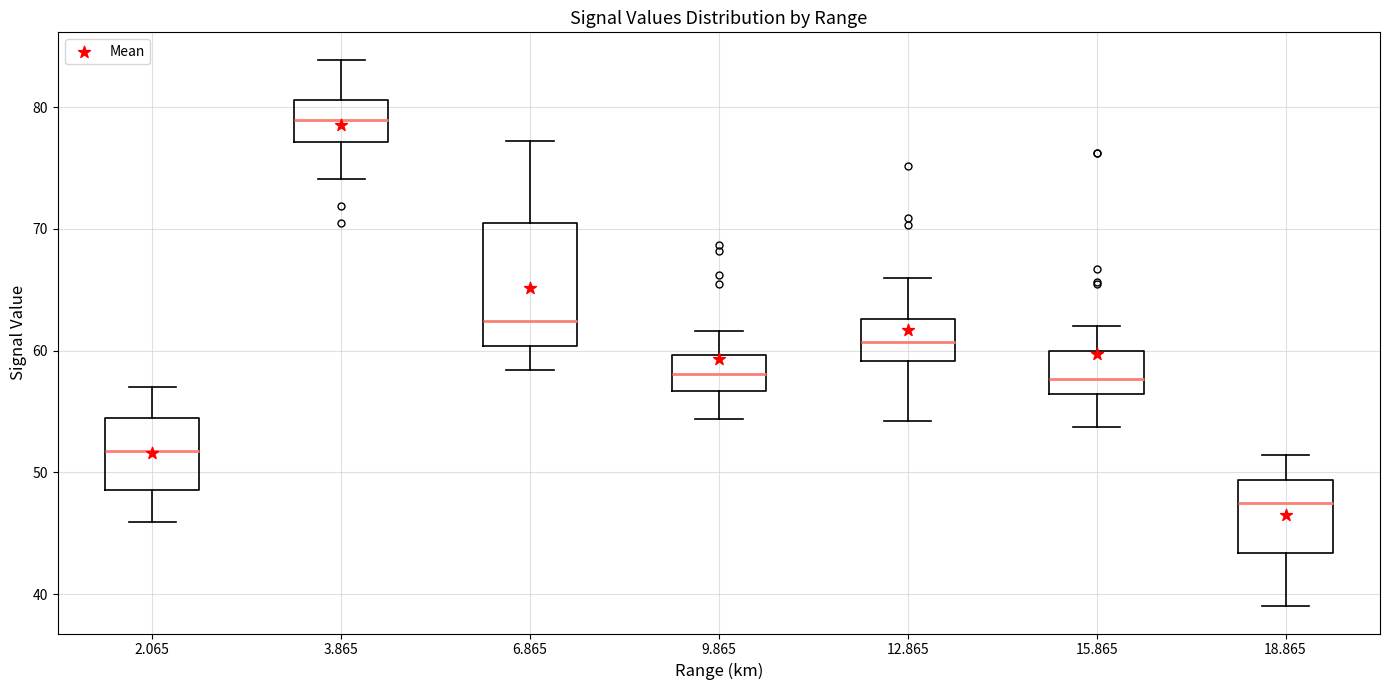

Reading left to right, transcribe this box plot: for each box, give where its median line is, the range the box spans, and where its two whiskers end, as read against the y-axis. The values are not printed on the chart, so give them approximately, as read against the axis.

2.065: median 52, box 49 to 54, whiskers 46 to 57
3.865: median 79, box 77 to 81, whiskers 74 to 84
6.865: median 62, box 60 to 71, whiskers 58 to 77
9.865: median 58, box 57 to 60, whiskers 54 to 62
12.865: median 61, box 59 to 63, whiskers 54 to 66
15.865: median 58, box 56 to 60, whiskers 54 to 62
18.865: median 48, box 43 to 49, whiskers 39 to 51